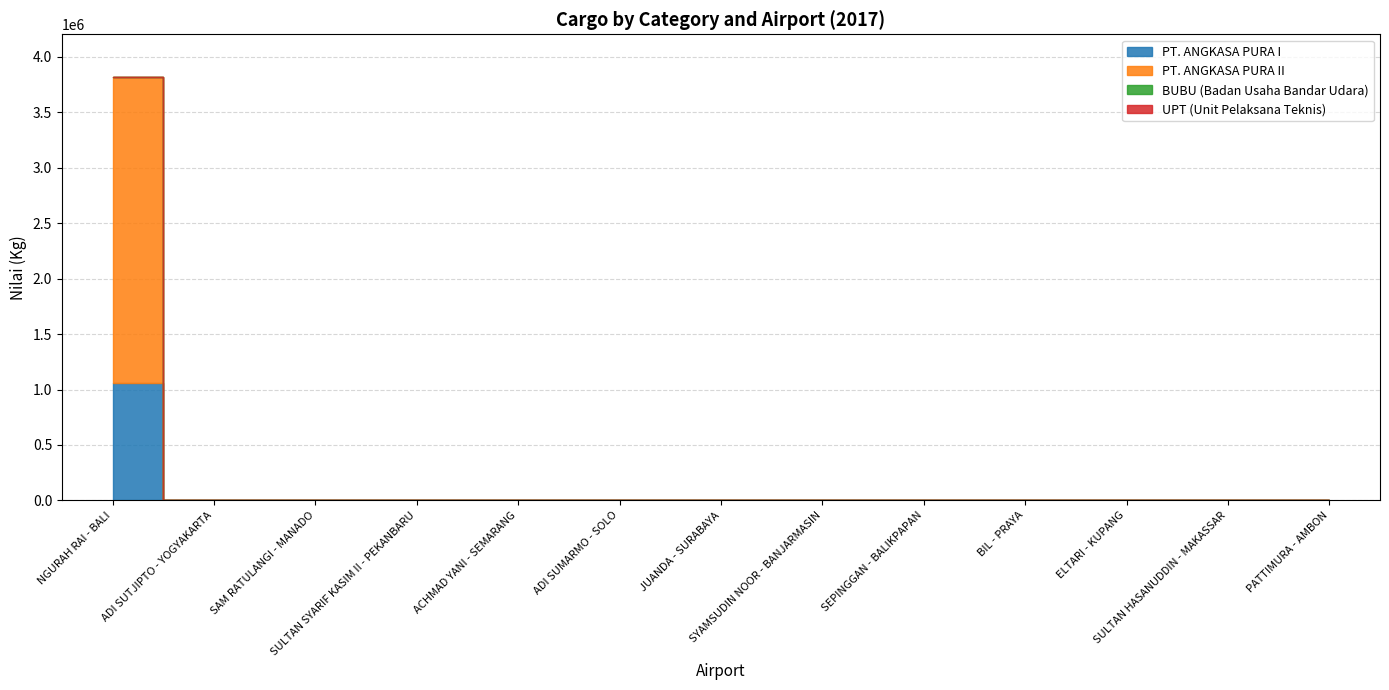

What position from the right is SULTAN SYARIF KASIM II - PEKANBARU?

10